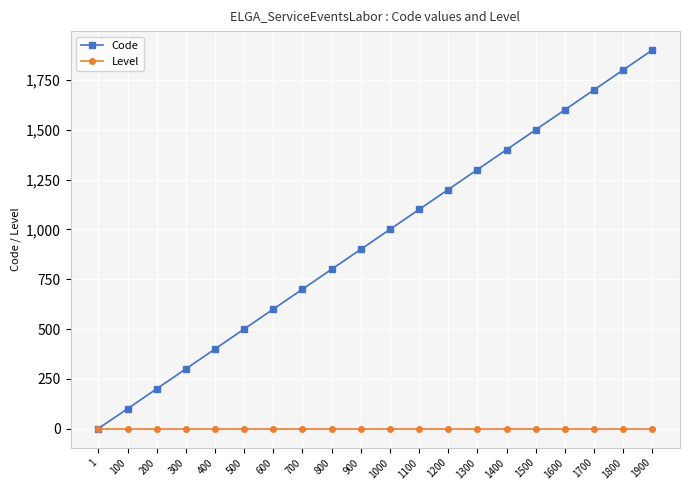

True or false: Code has a value of 100 at 100.

True